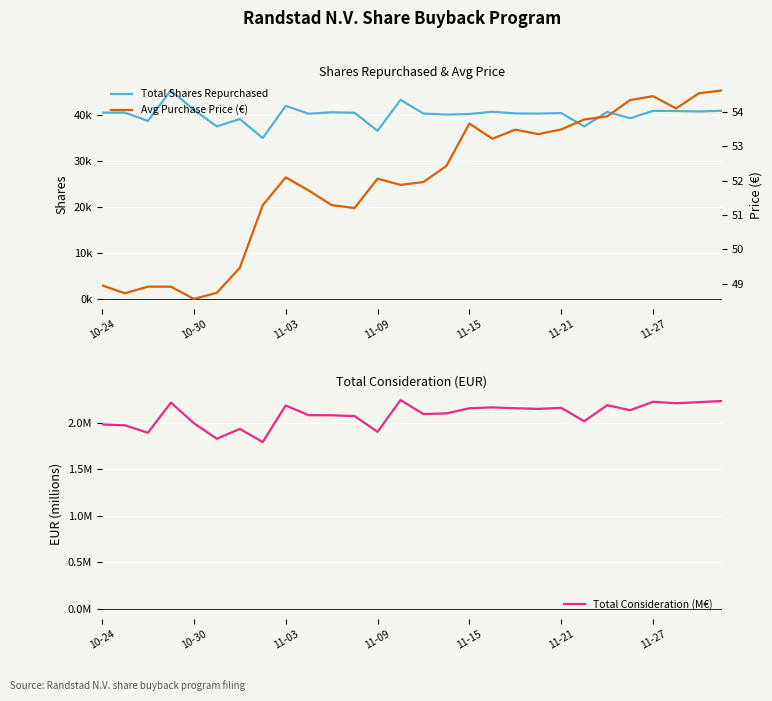

What are all the series names shown in the legend?

Total Shares Repurchased, Total Consideration (M€), Avg Purchase Price (€)